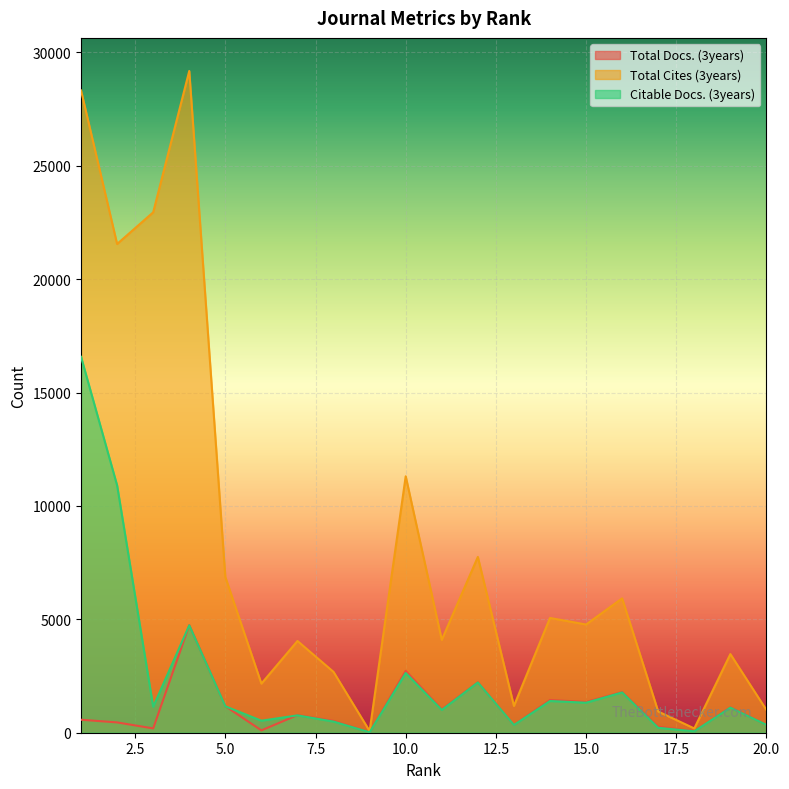

What is the difference between the maximum and minimum values in the Total Docs. (3years) series?

4725